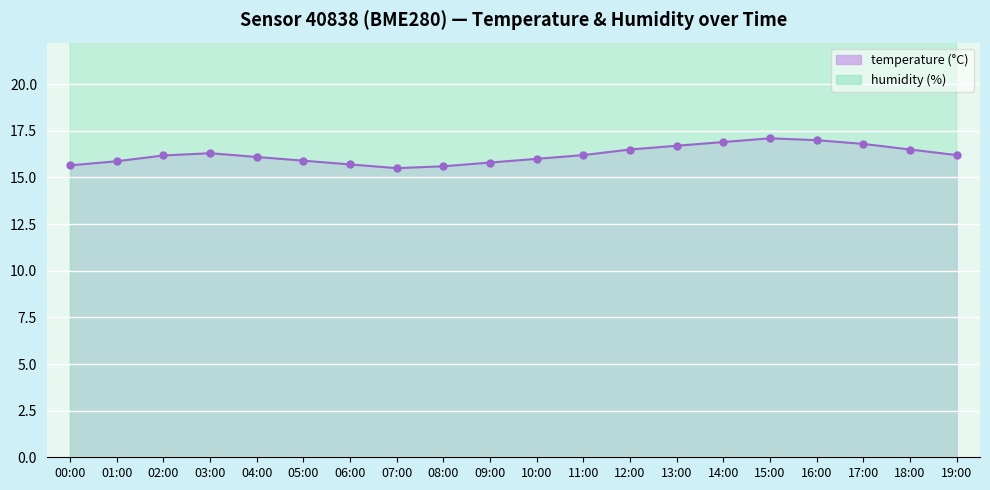

Between 01:00 and 17:00, which series saw the biggest shift?

temperature